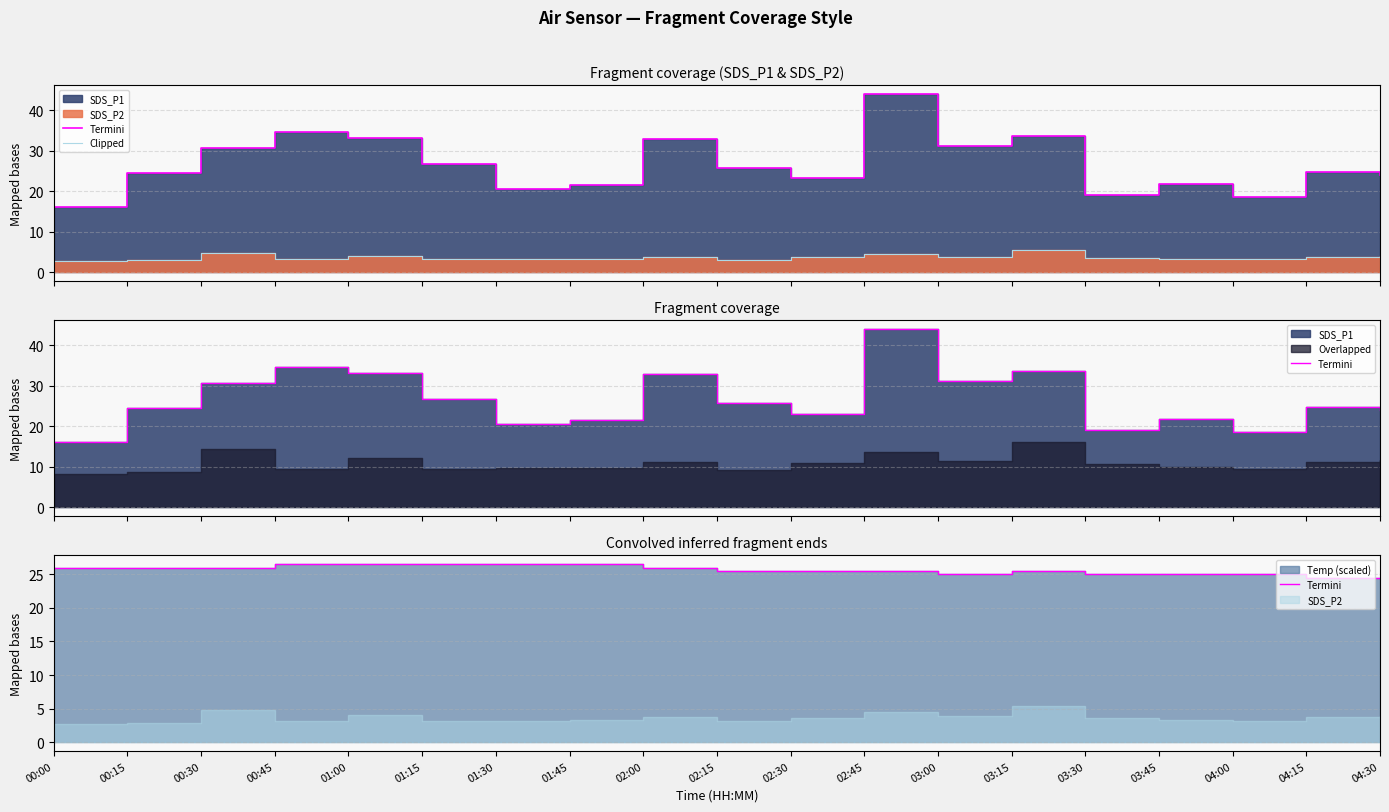

The Clipped series shows 3.1 at 01:15. True or false?

True